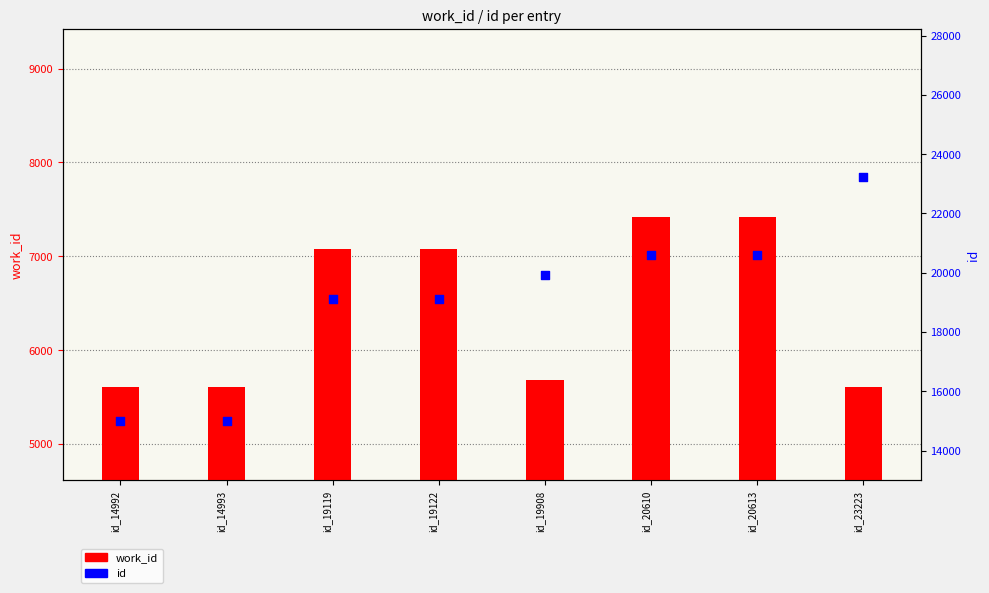

At which category is the sum across all series the highest?

id_23223